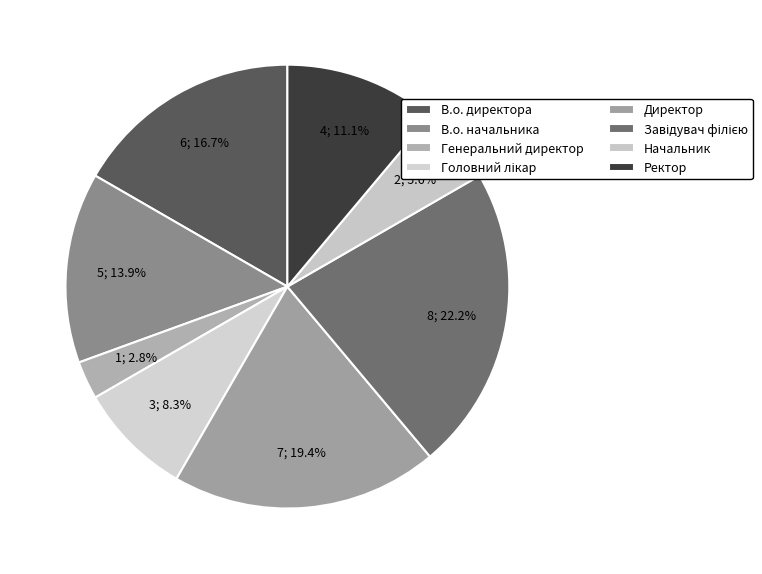

To the nearest percent, what is the difference between the Завідувач філією and Генеральний директор slice percentages?

19%